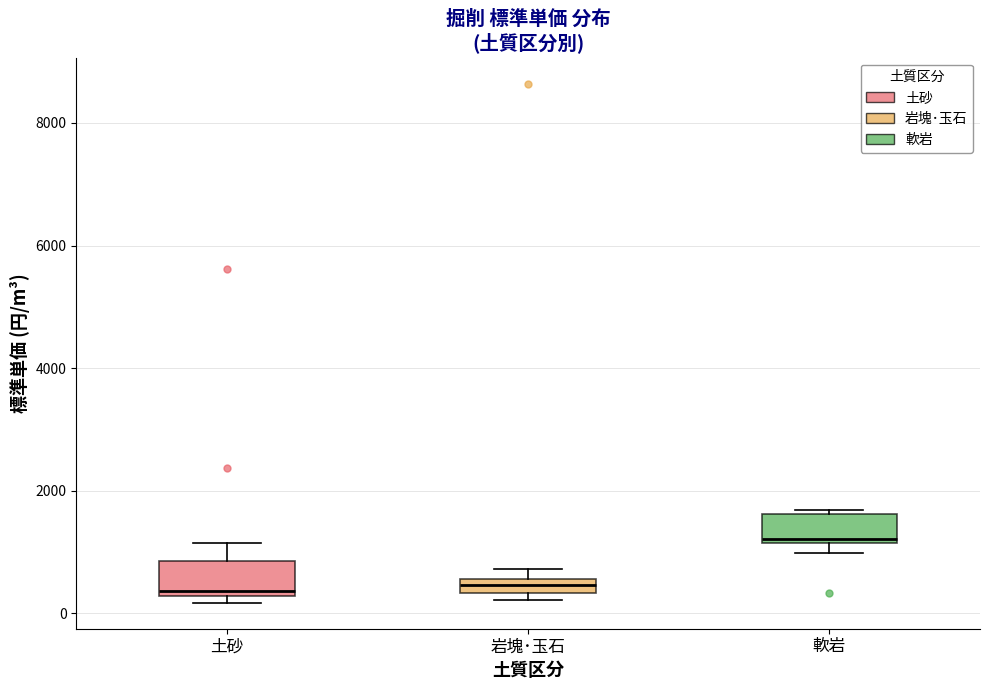

Which box's median line is the highest?

軟岩